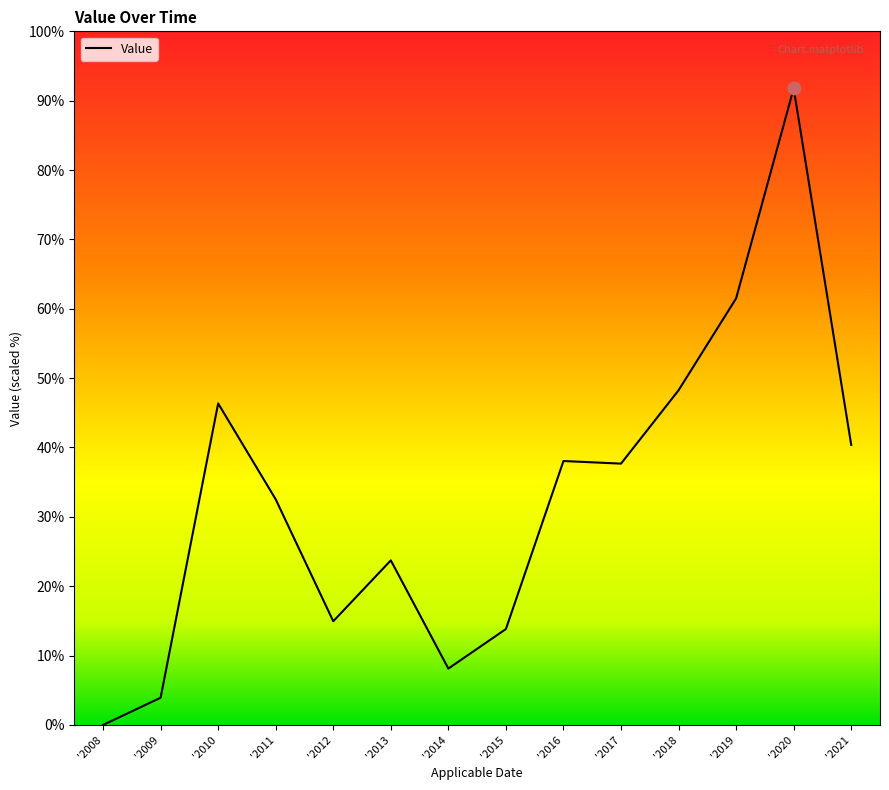

Approximately how many times larger is the value at '2020 compared to '2010?

2.0